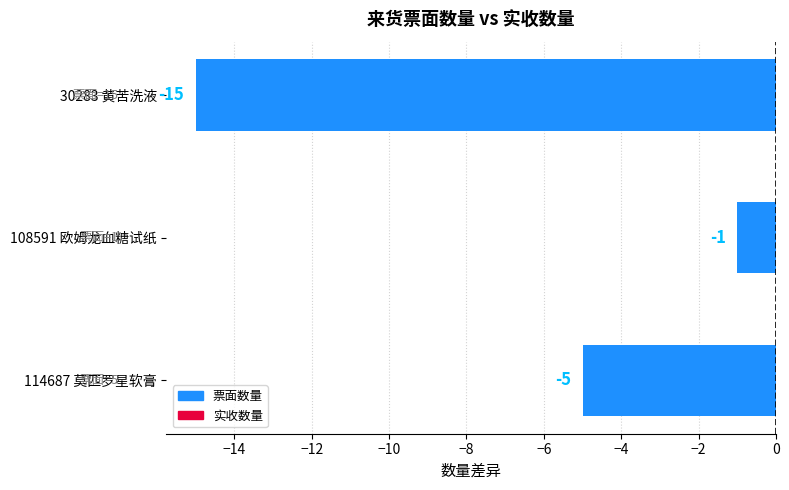

How many data points are above -5?

1